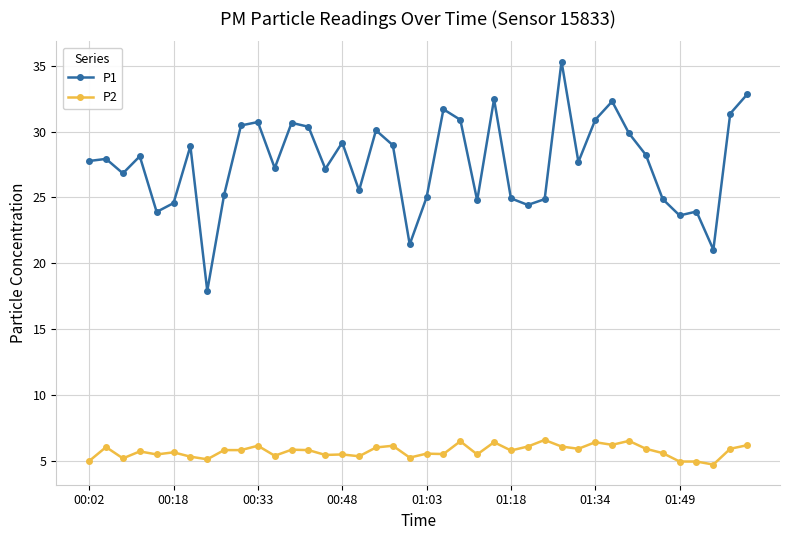

What is the sum of all P2 values?

228.6